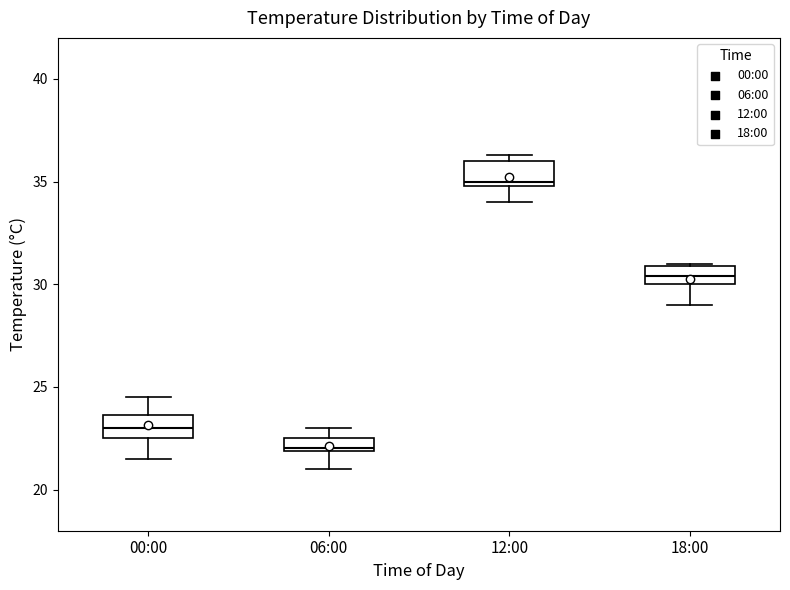

Which box's median line is the highest?

12:00